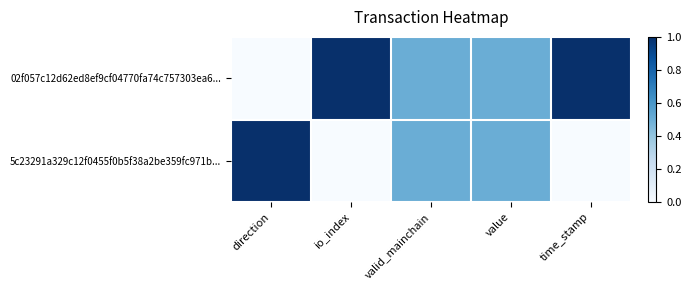

Reading left to right, what are all the values shown in this chart?

02f057c12d62ed8ef9cf04770fa74c757303ea6...: direction=0.0	io_index=1.0	valid_mainchain=0.5	value=0.5	time_stamp=1.0
5c23291a329c12f0455f0b5f38a2be359fc971b...: direction=1.0	io_index=0.0	valid_mainchain=0.5	value=0.5	time_stamp=0.0